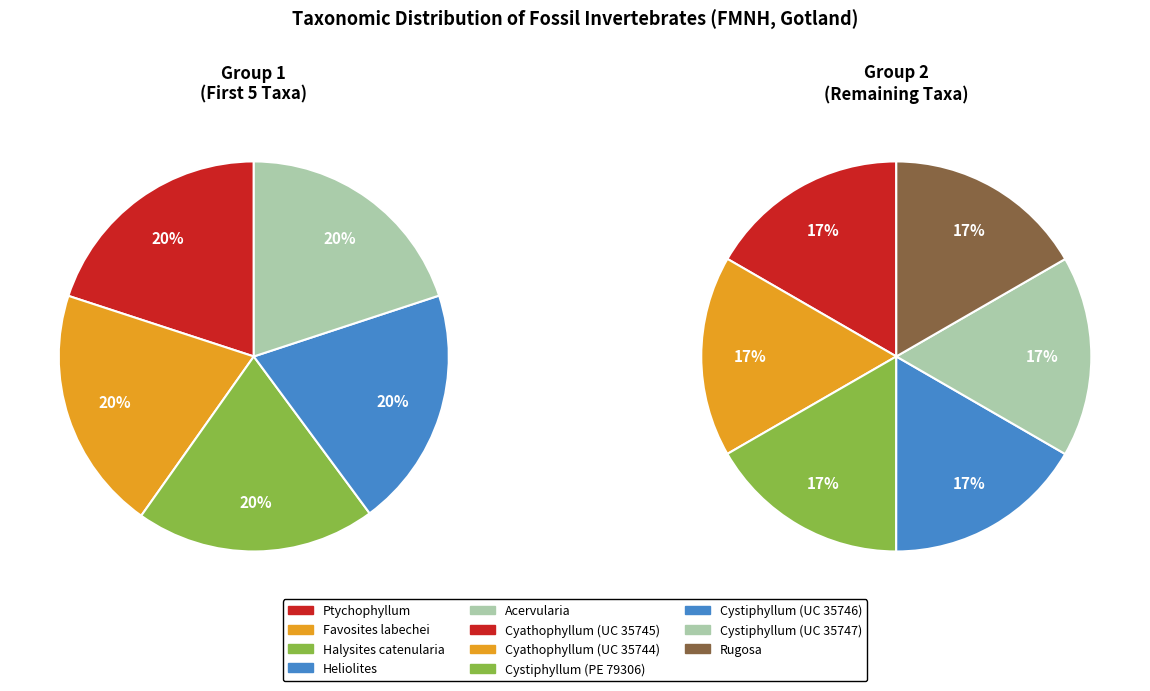

Does Heliolites represent more than half of the total?

No